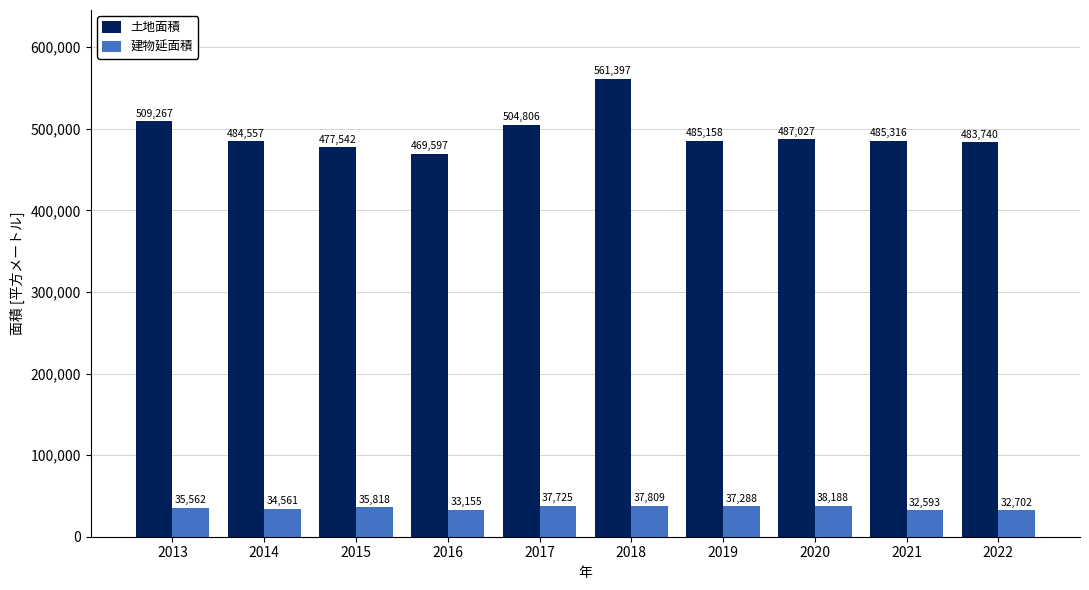

Does the chart contain stacked bars?

No